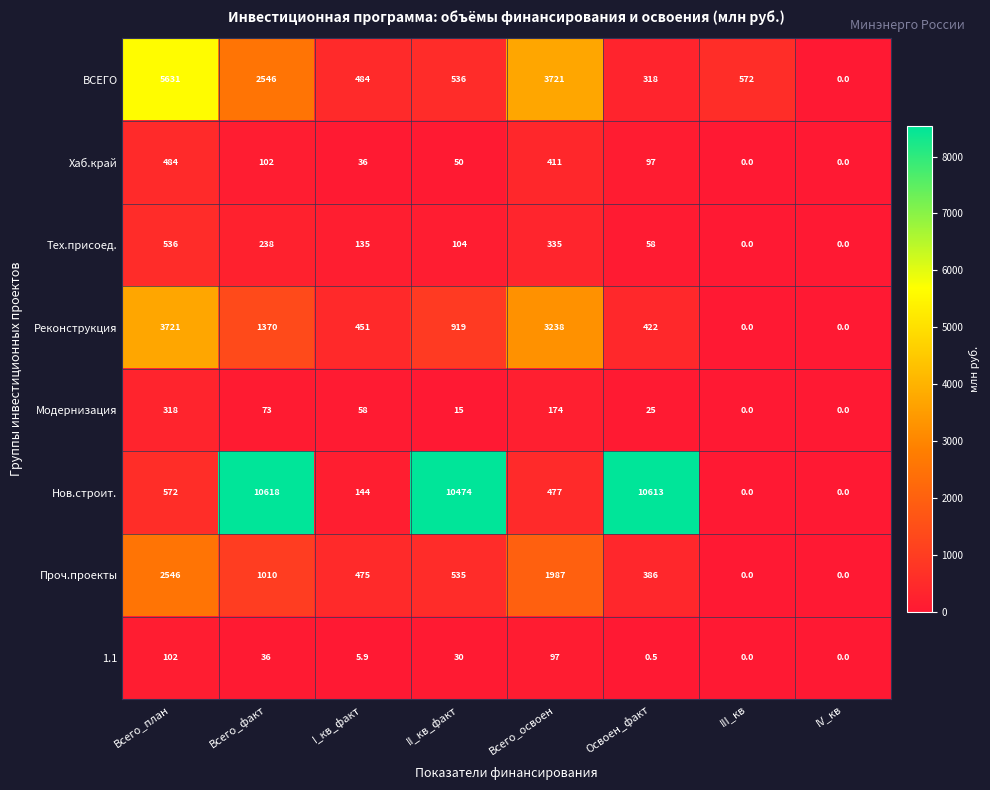

What is the difference between the maximum and minimum values in the 1.1 series?

102.0